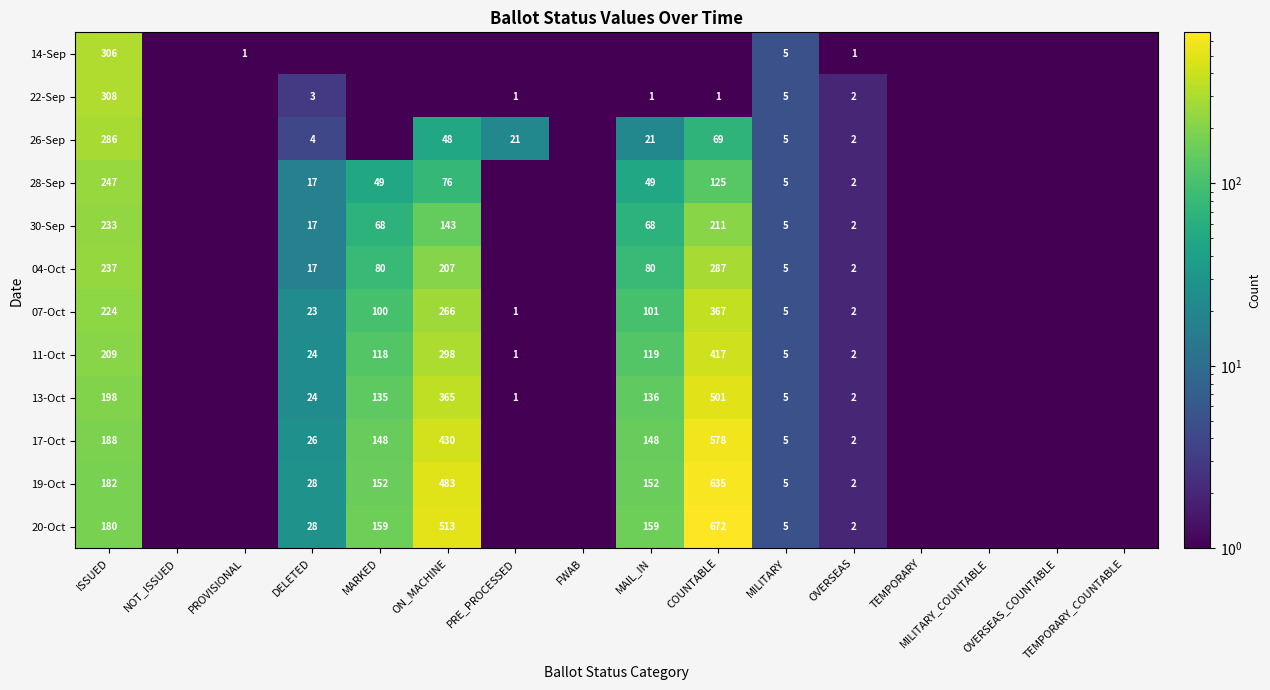

Between DELETED and TEMPORARY_COUNTABLE, which series saw the biggest shift?

19-Oct